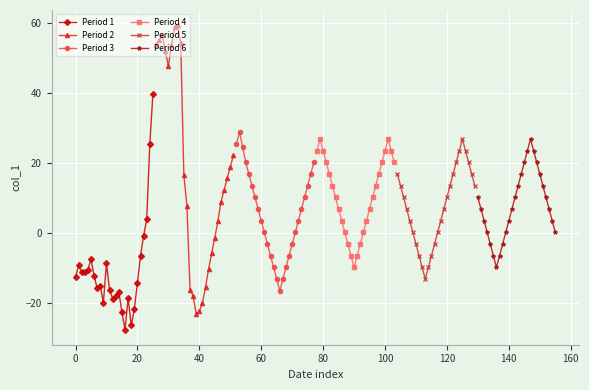

True or false: Period 1 has more than 1 interior local peaks.

True